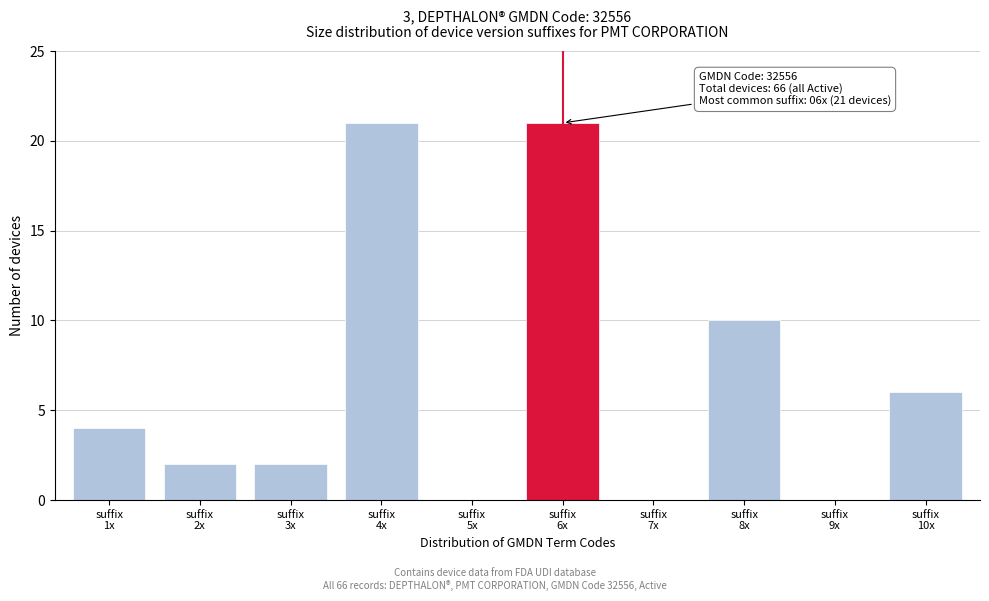

What is the sum of all values?

66